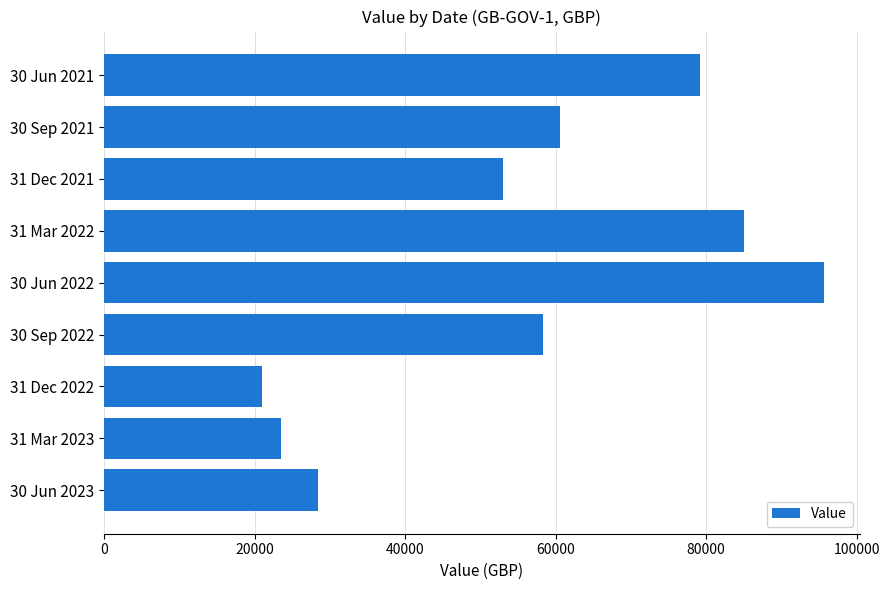

Reading bottom to top, what are all the values shown in this chart?

30 Jun 2023=28459.0	31 Mar 2023=23559.0	31 Dec 2022=20951.0	30 Sep 2022=58389.7	30 Jun 2022=95615.6	31 Mar 2022=85050.1	31 Dec 2021=52964.0	30 Sep 2021=60629.0	30 Jun 2021=79237.0